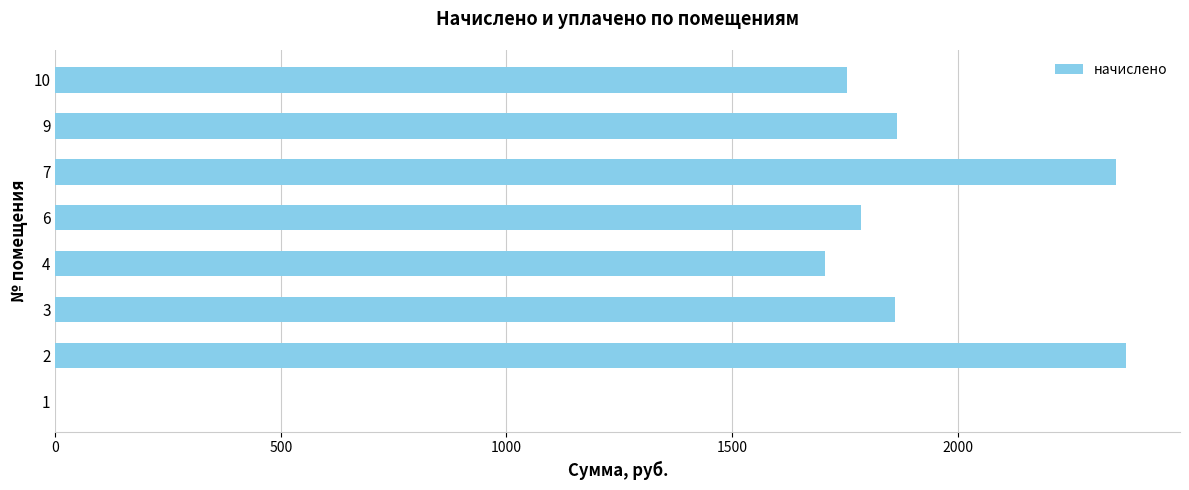

The value at 1 is -1496.5. True or false?

False